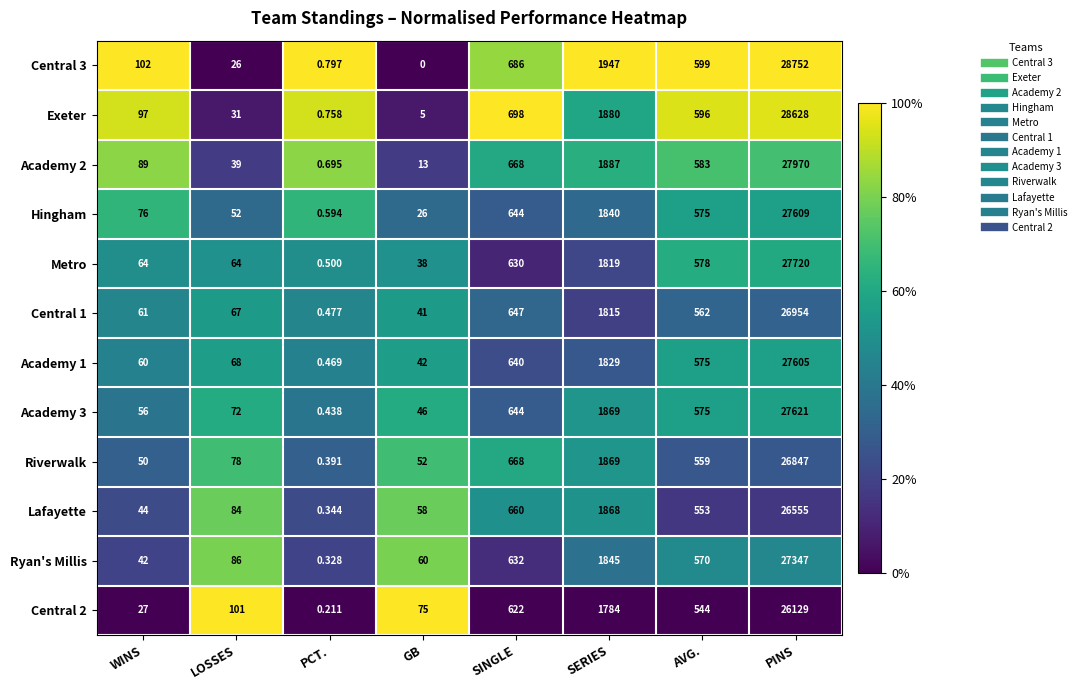

What is the spread (max minus min) of values at WINS?

75.0